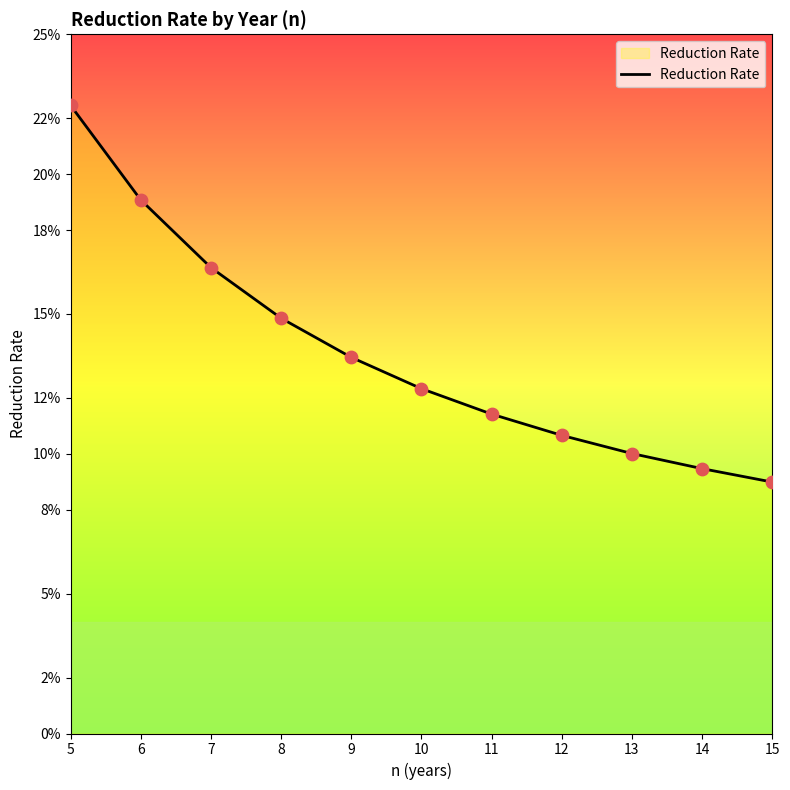

Which has a higher value, 8 or 12?

8